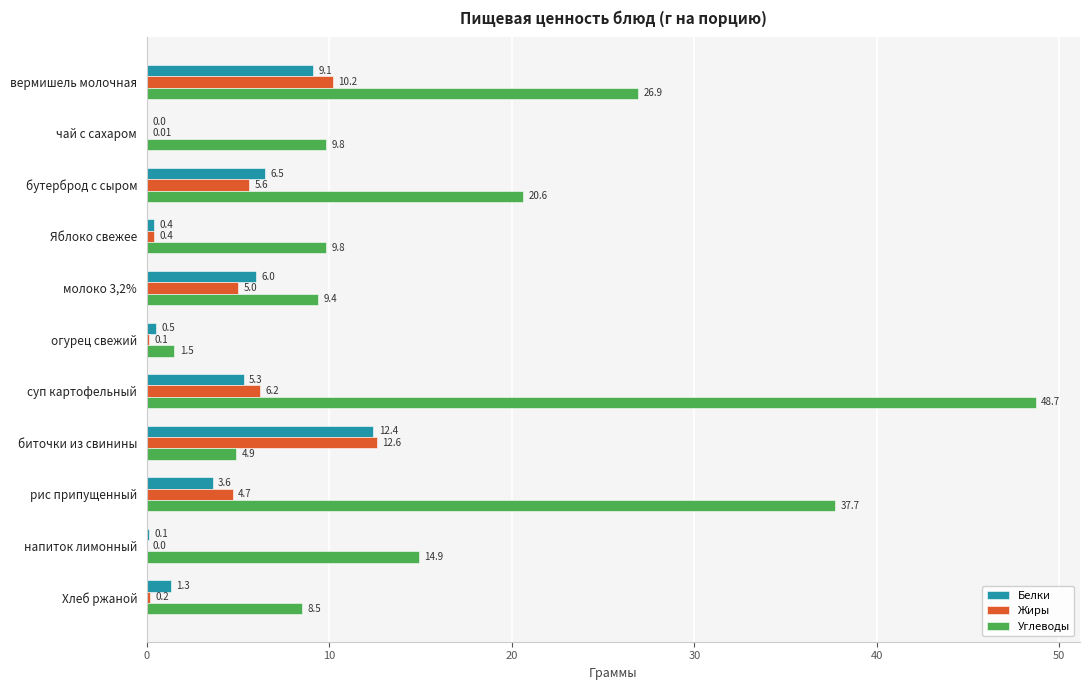

At which category does the chart reach its peak across all series?

суп картофельный